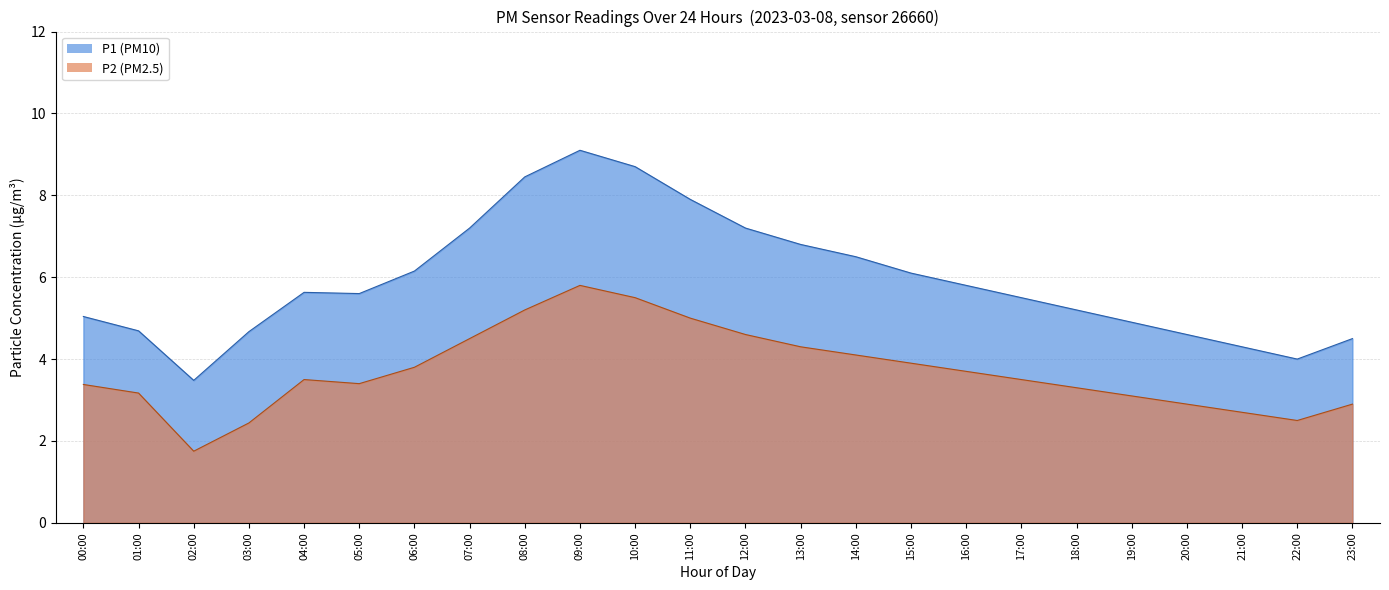

The P1 series shows 6.2 at 06:00. True or false?

True